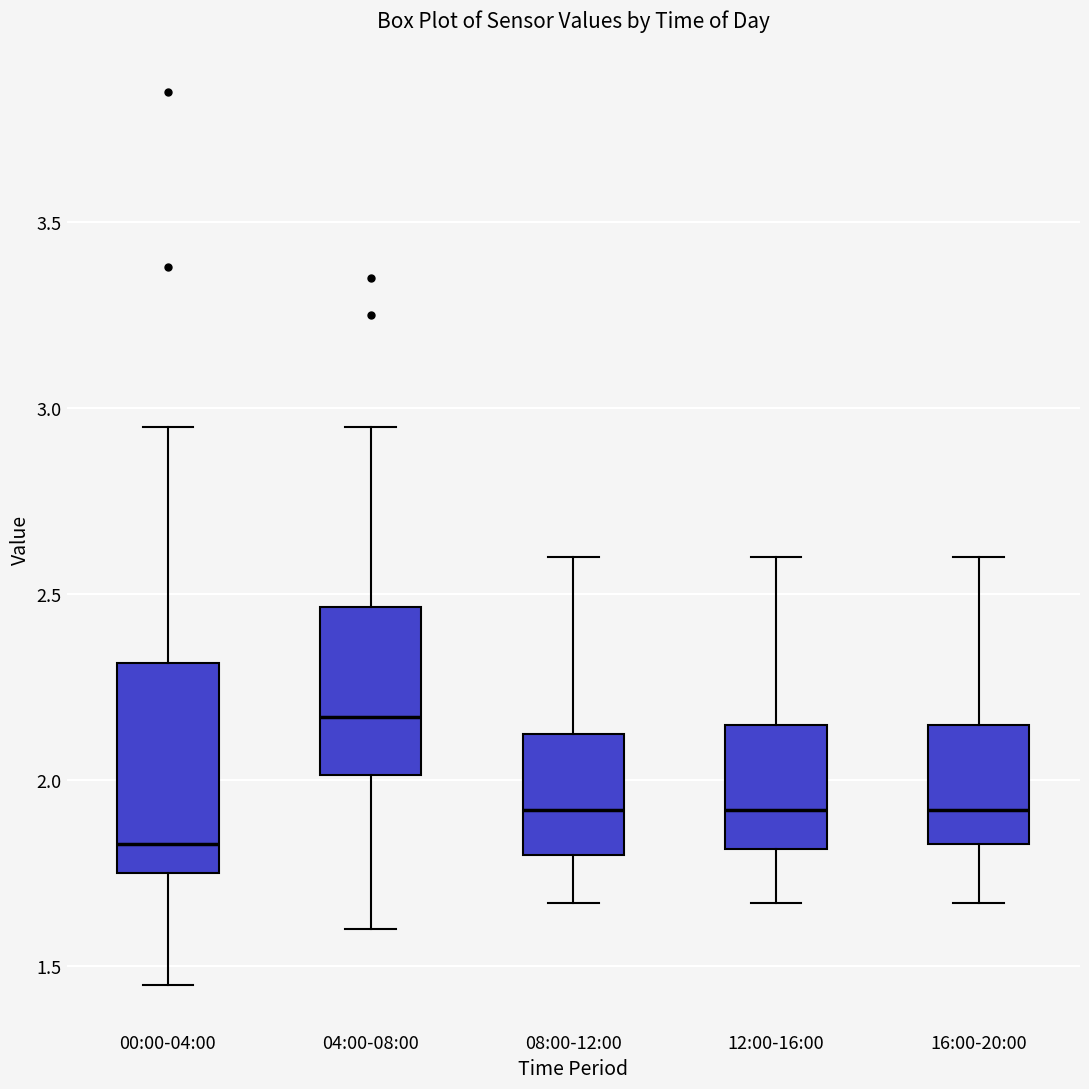

Reading left to right, transcribe this box plot: for each box, give where its median line is, the range the box spans, and where its two whiskers end, as read against the y-axis. The values are not printed on the chart, so give them approximately, as read against the axis.

00:00-04:00: median 1.85, box 1.75 to 2.30, whiskers 1.45 to 2.95
04:00-08:00: median 2.15, box 2.00 to 2.45, whiskers 1.60 to 2.95
08:00-12:00: median 1.90, box 1.80 to 2.15, whiskers 1.65 to 2.60
12:00-16:00: median 1.90, box 1.80 to 2.15, whiskers 1.65 to 2.60
16:00-20:00: median 1.90, box 1.85 to 2.15, whiskers 1.65 to 2.60